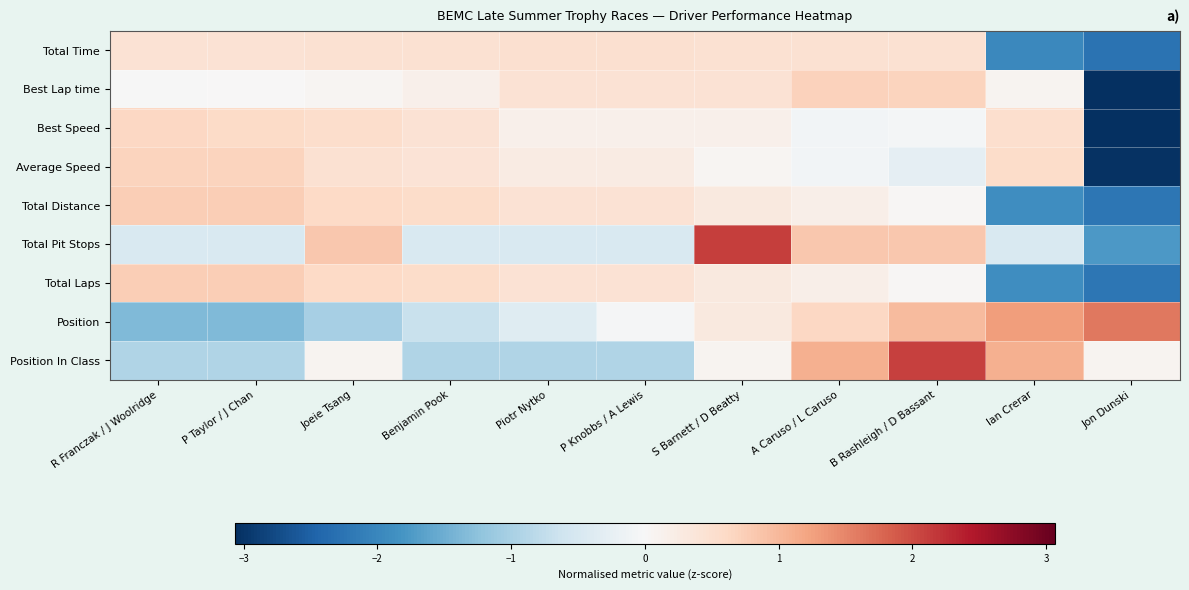

Which has a higher value, A Caruso / L Caruso or R Franczak / J Woolridge?

A Caruso / L Caruso